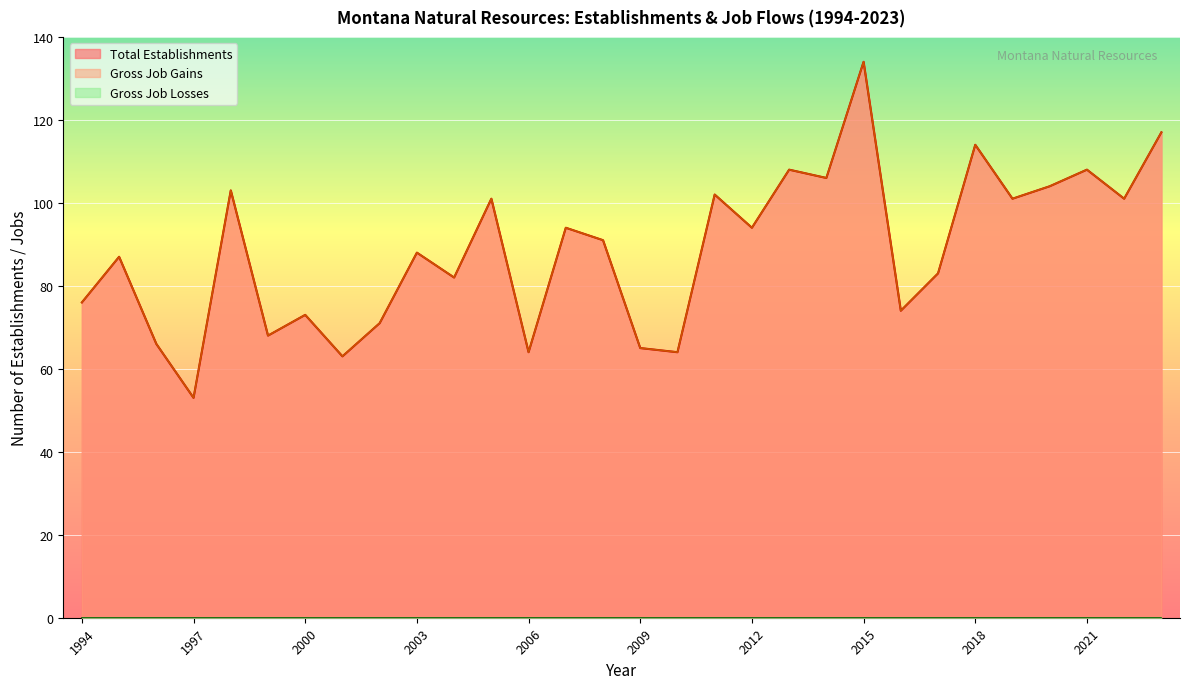

What is the value of the Total Establishments point at the 3rd from the left?

66